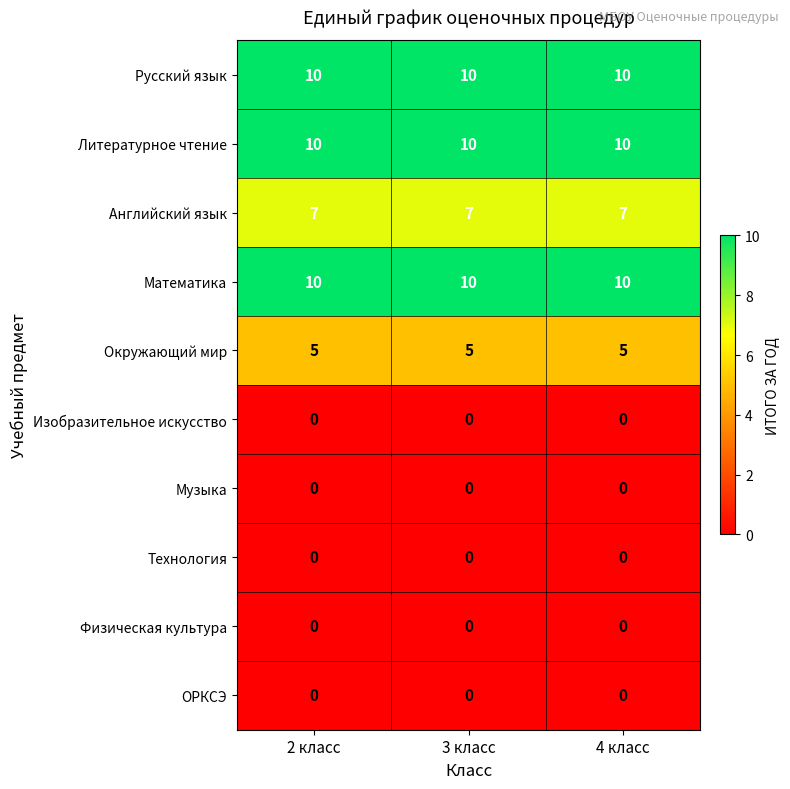

What is the maximum value shown in the chart?

10